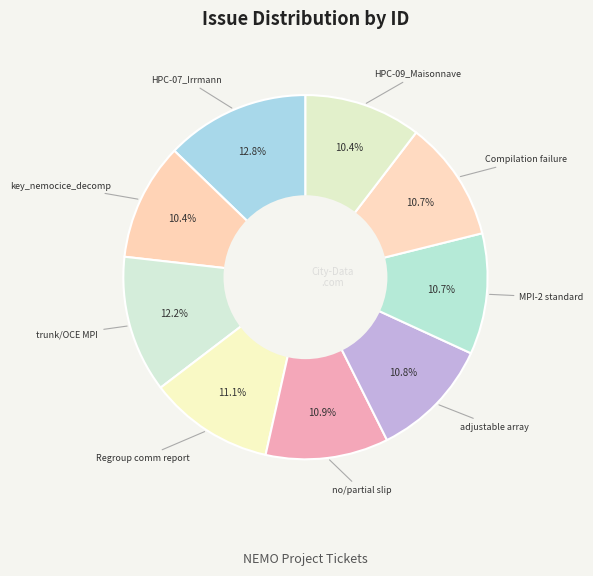

What is the largest slice in the pie chart?

HPC-07_Irrmann